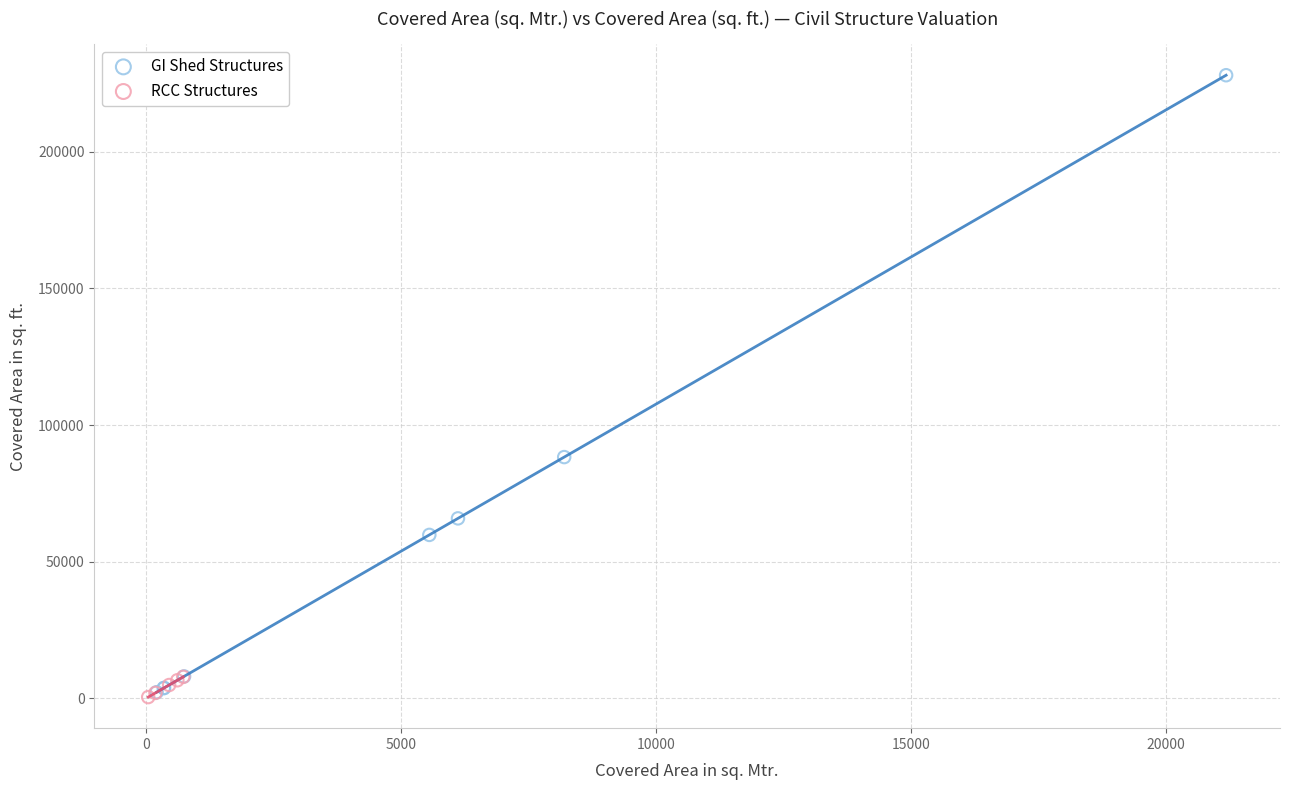

Which series contains the highest Y value?

GI Shed Structures